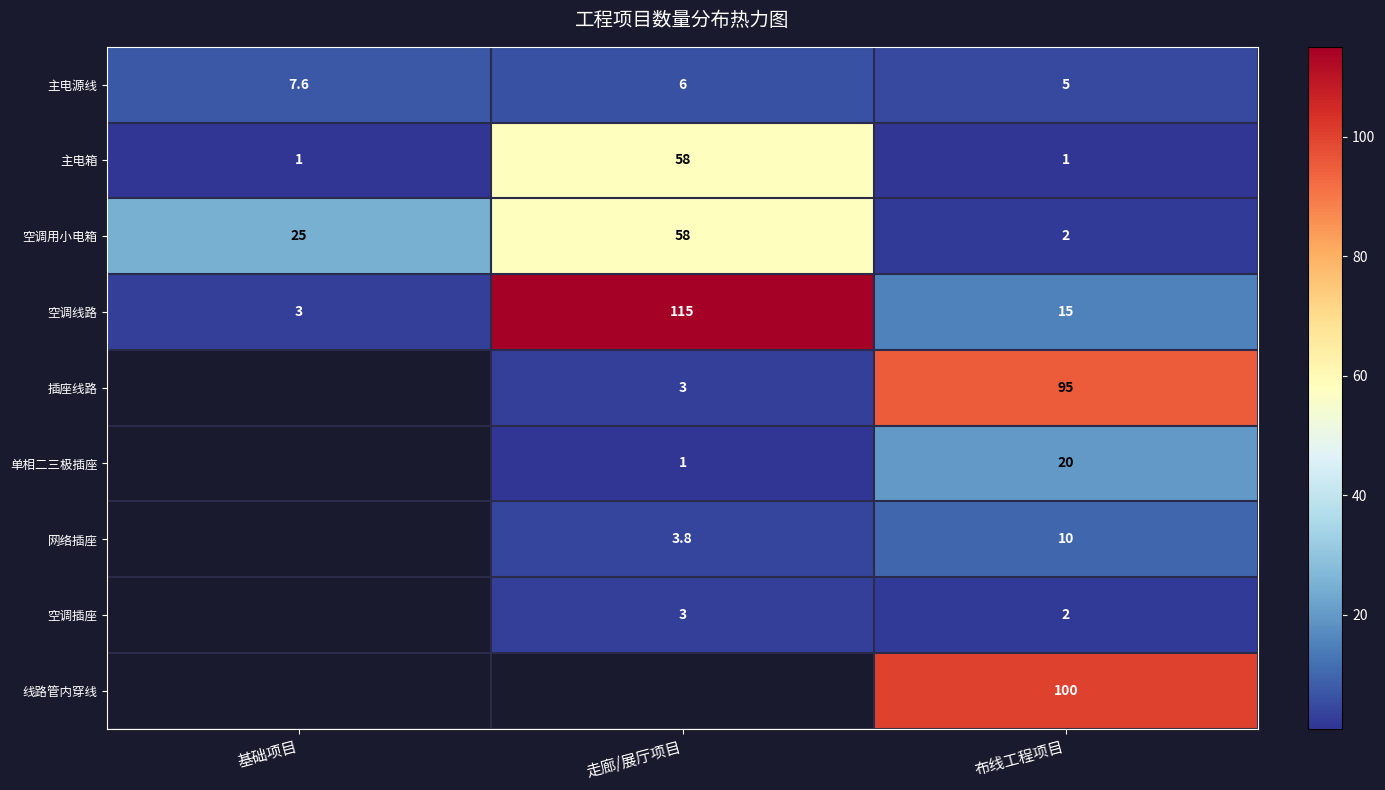

Is it true that 空调线路 equals 9.9 at 布线工程项目?

False